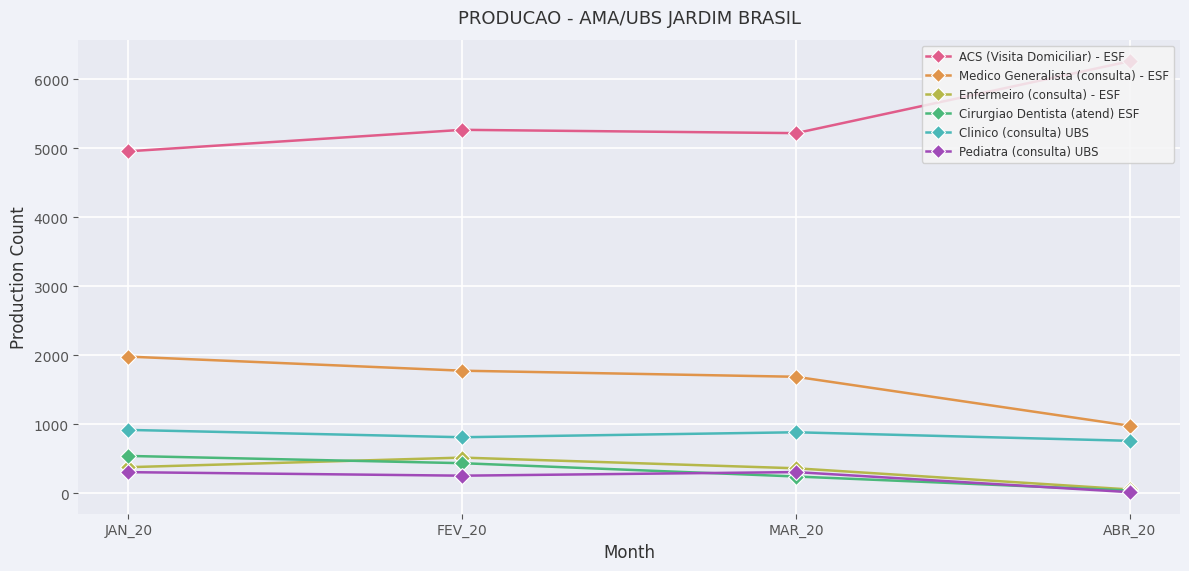

The value of Clinico (consulta) UBS at ABR_20 is 759. True or false?

True